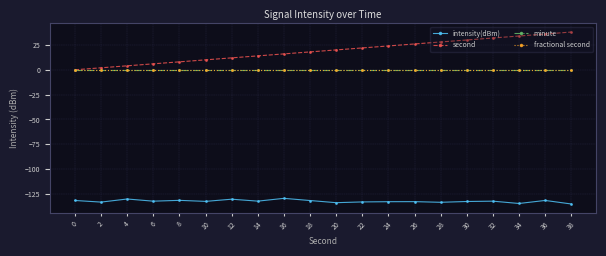

At 16, list the series in order from largest to smallest.

second, minute, fractional second, intensity(dBm)